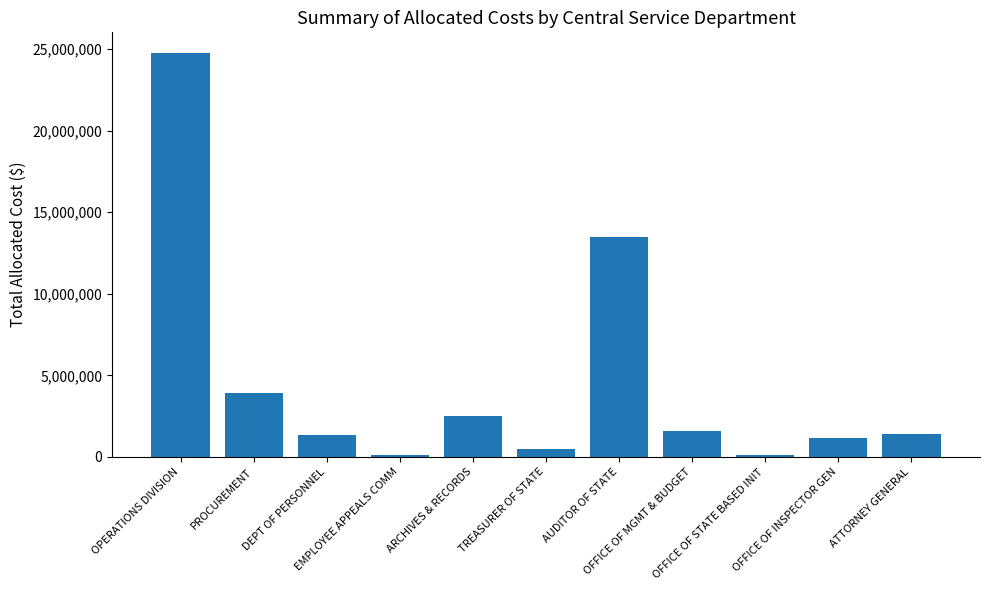

How many values exceed 1388126?

6